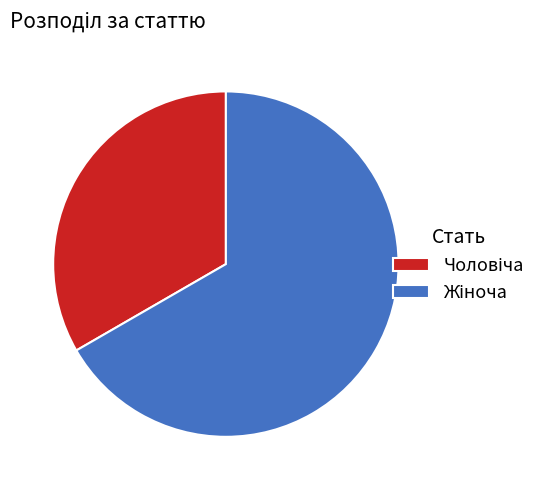

Is there any slice that represents more than half of the pie?

Yes